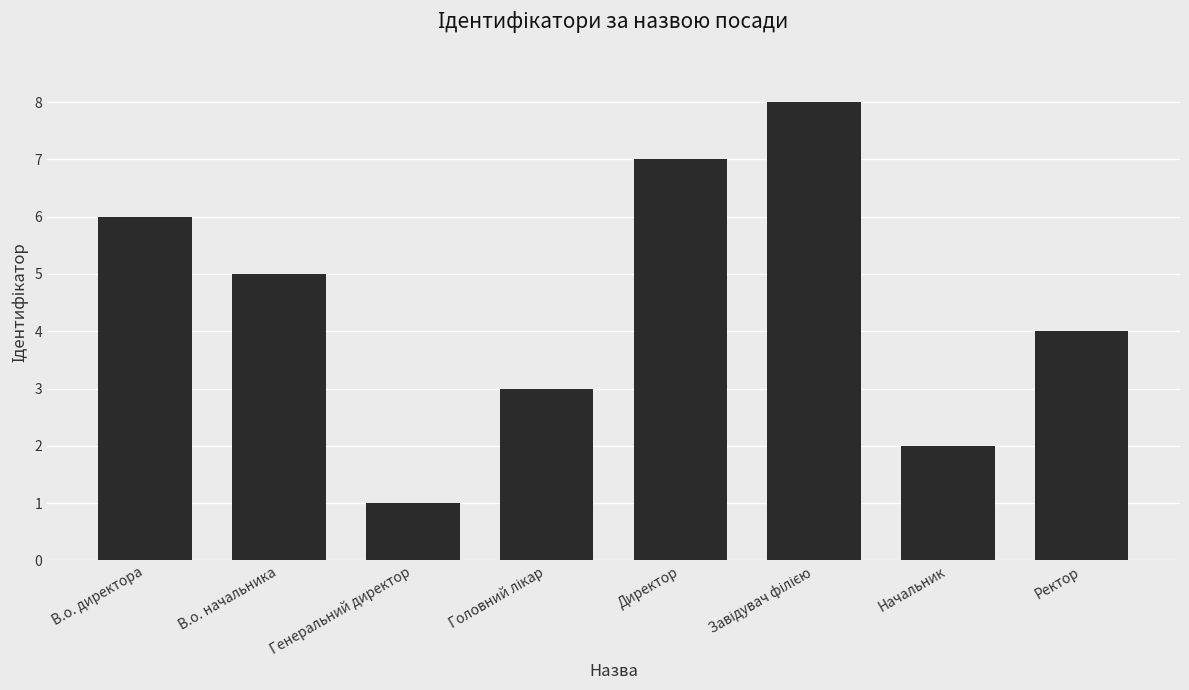

What is the difference between the maximum and minimum values?

7